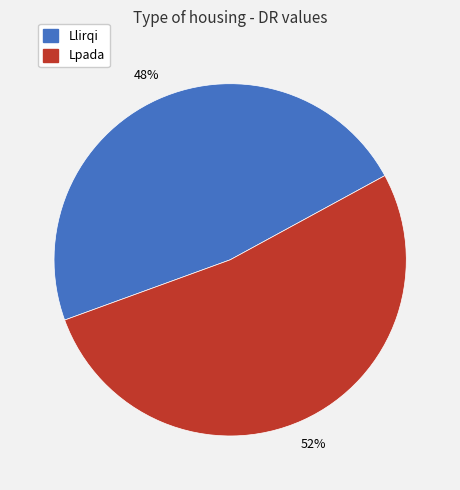

Rank the categories by value from lowest to highest.

Llirqi, Lpada